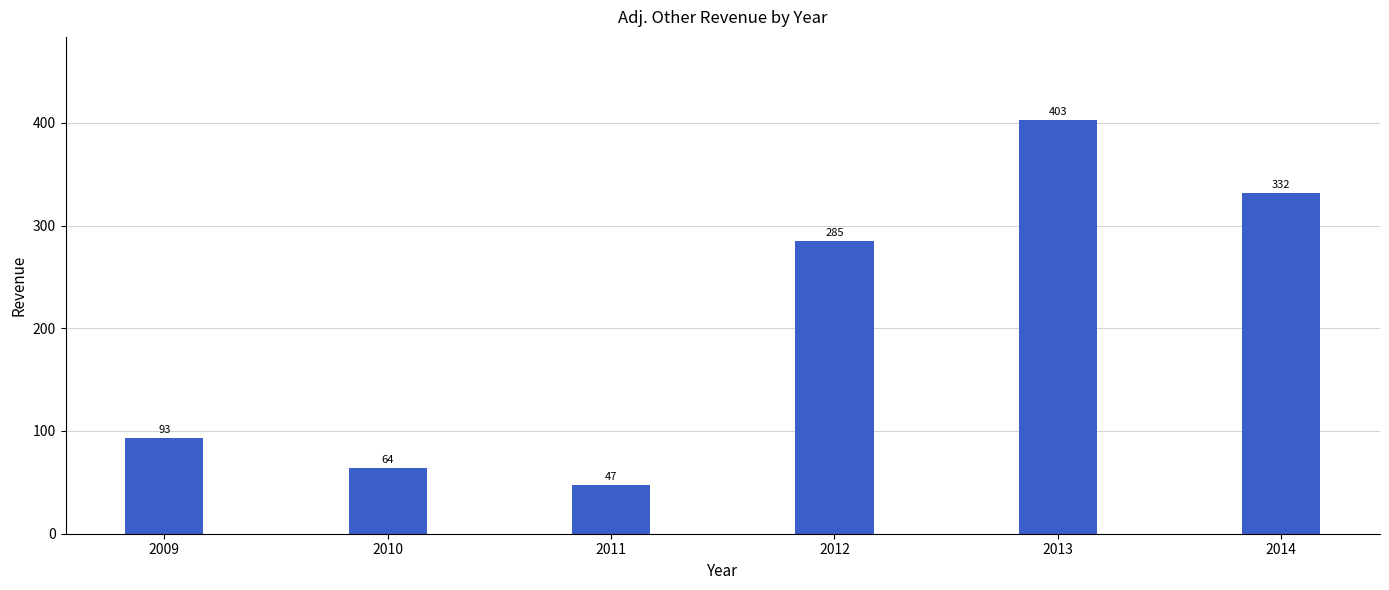

The chart shows a value of 93 at 2009. True or false?

True